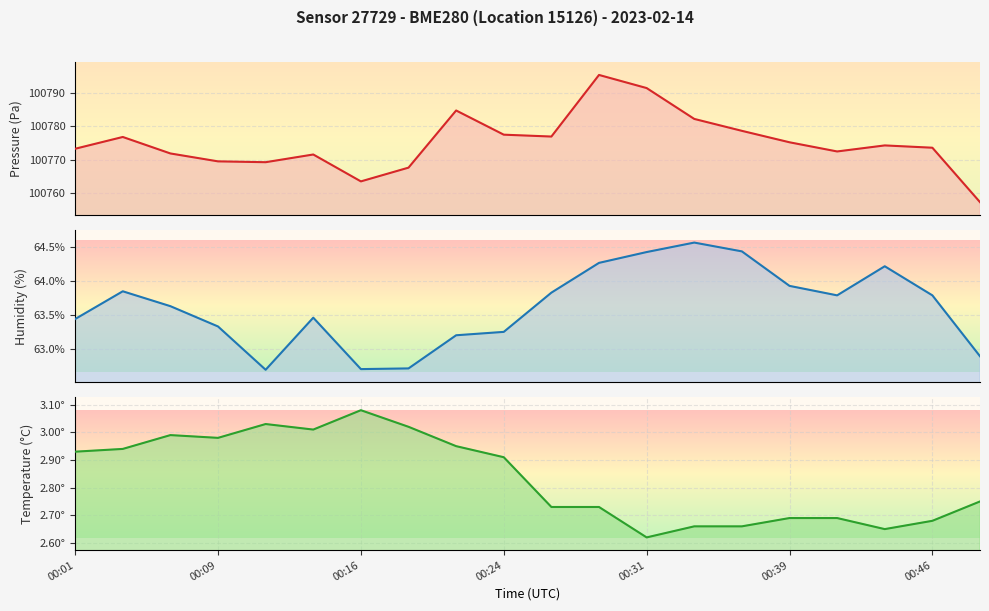

True or false: pressure and temperature cross at least once.

False